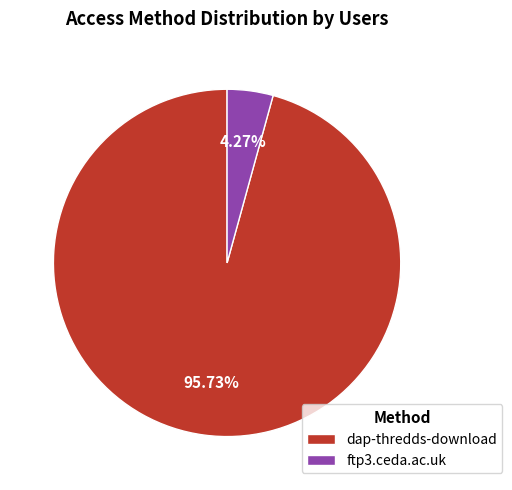

Rank the categories by value from lowest to highest.

ftp3.ceda.ac.uk, dap-thredds-download